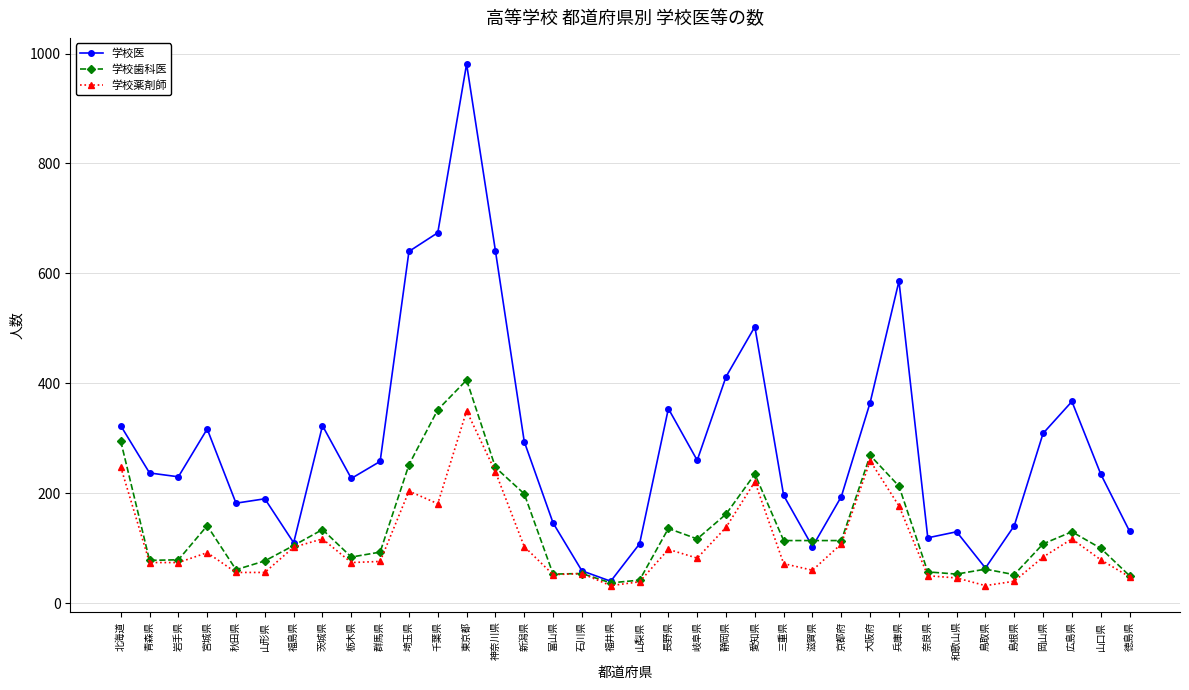

Which label corresponds to the largest value in the chart?

東京都